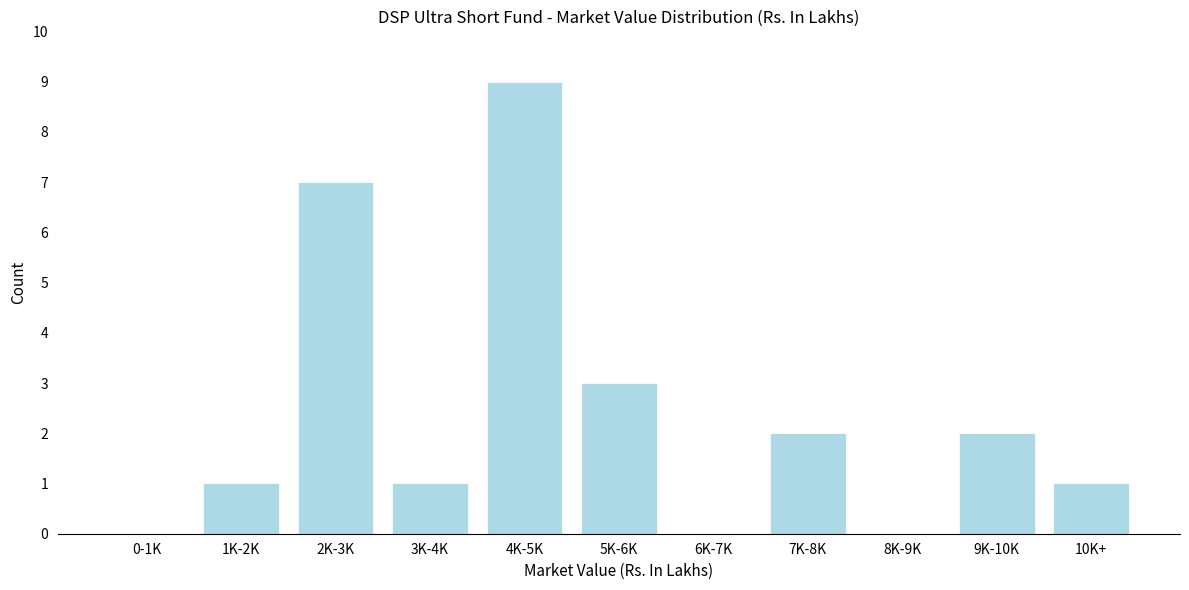

Reading left to right, extract all data points from this chart.

0-1K=0	1K-2K=1	2K-3K=7	3K-4K=1	4K-5K=9	5K-6K=3	6K-7K=0	7K-8K=2	8K-9K=0	9K-10K=2	10K+=1